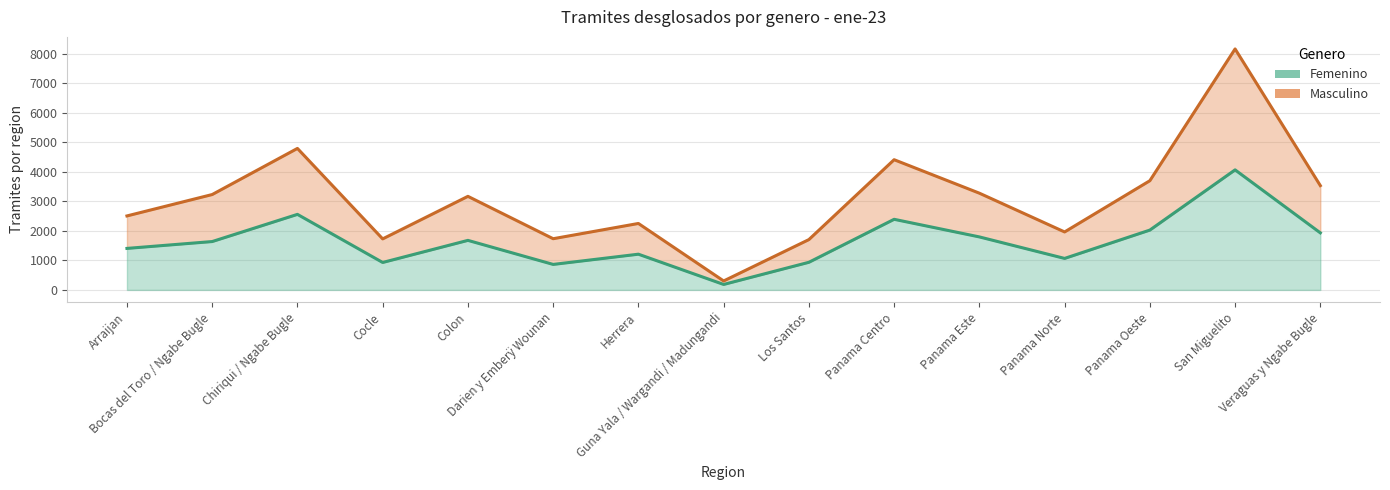

Is the value of Femenino at Panama Centro greater than the value of Masculino at San Miguelito?

No